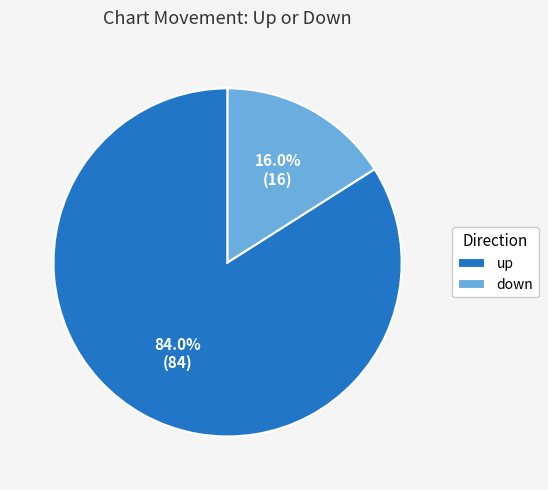

To the nearest percent, what portion does down represent?

16%